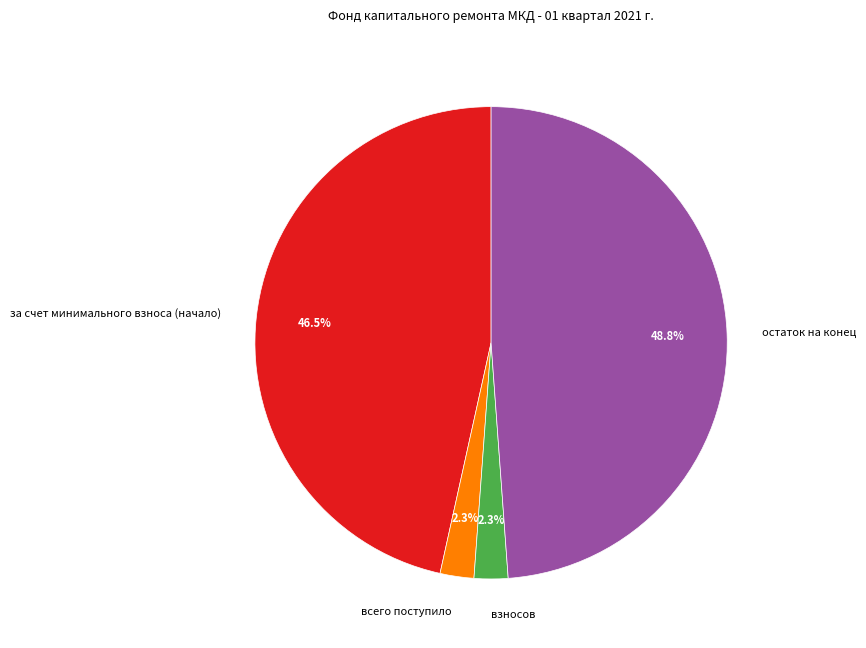

How many slices are in this pie chart?

4